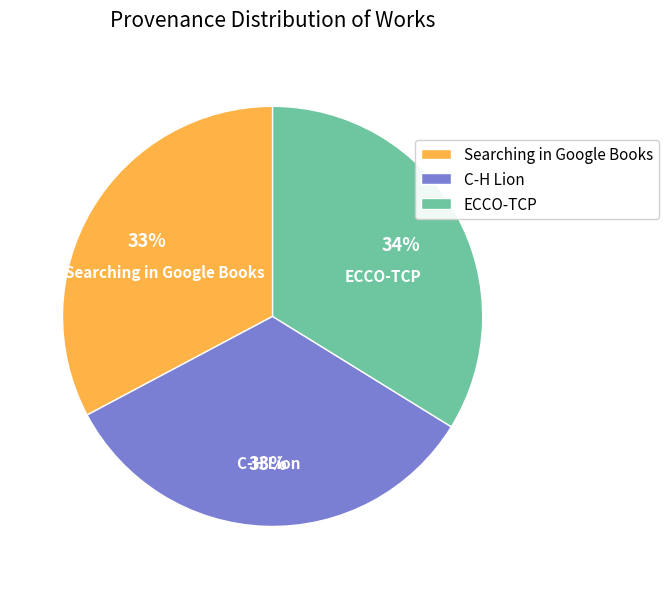

Is it true that Searching in Google Books is 43% of the pie?

False